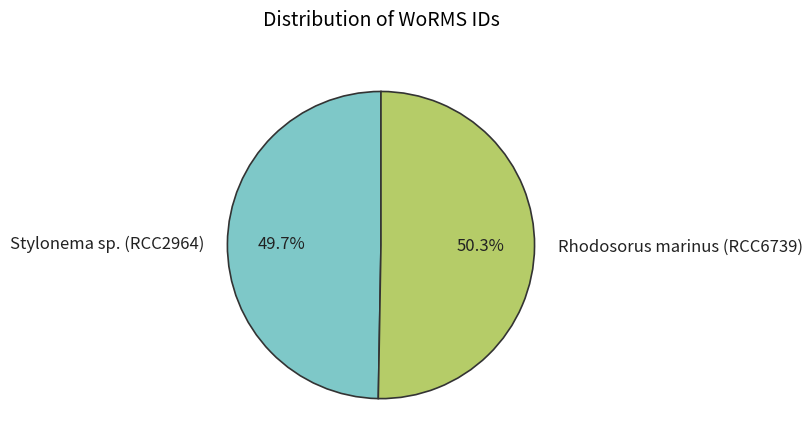

Which slice is the largest?

Rhodosorus marinus (RCC6739)